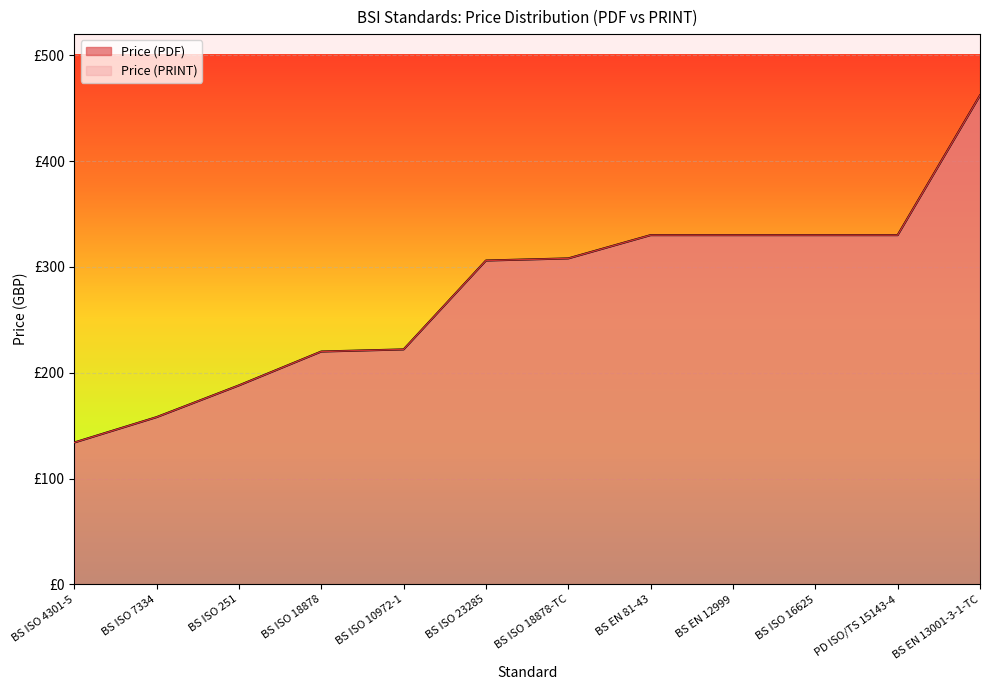

What is the highest value of the Price (PDF) series?

462